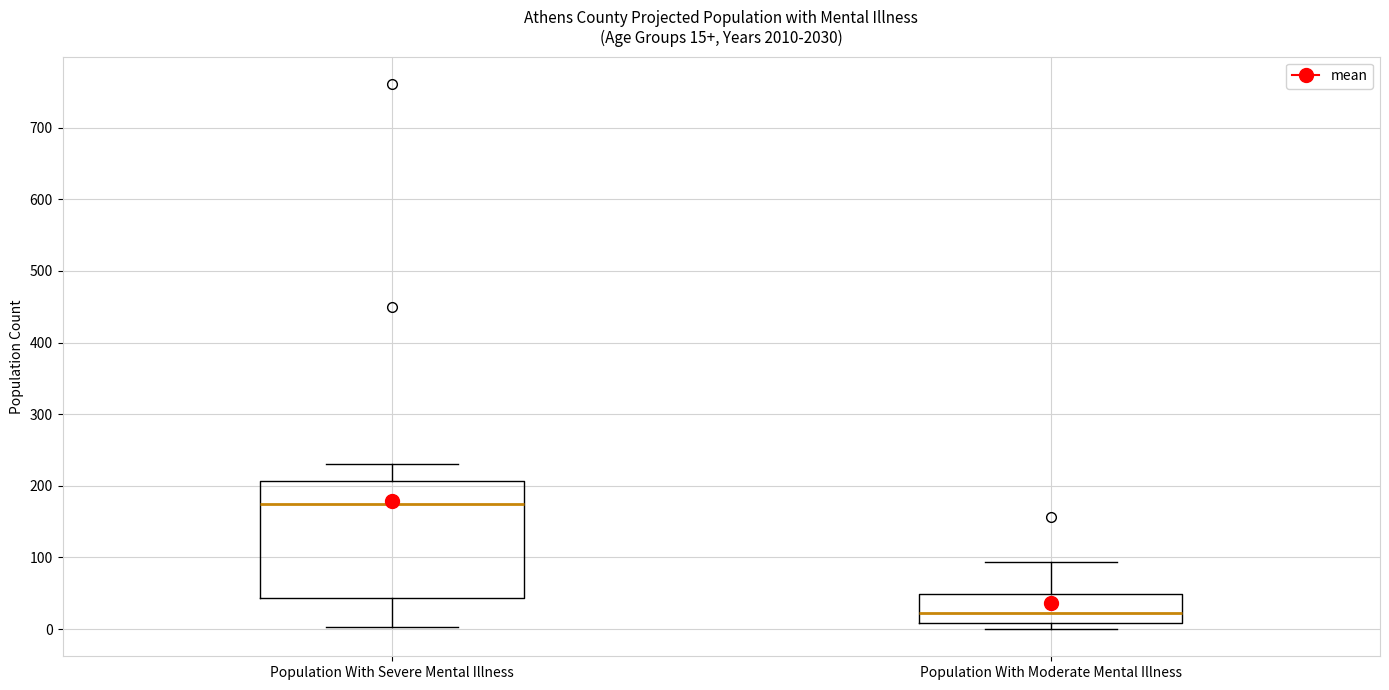

Which box's median line is the lowest?

Population With Moderate Mental Illness